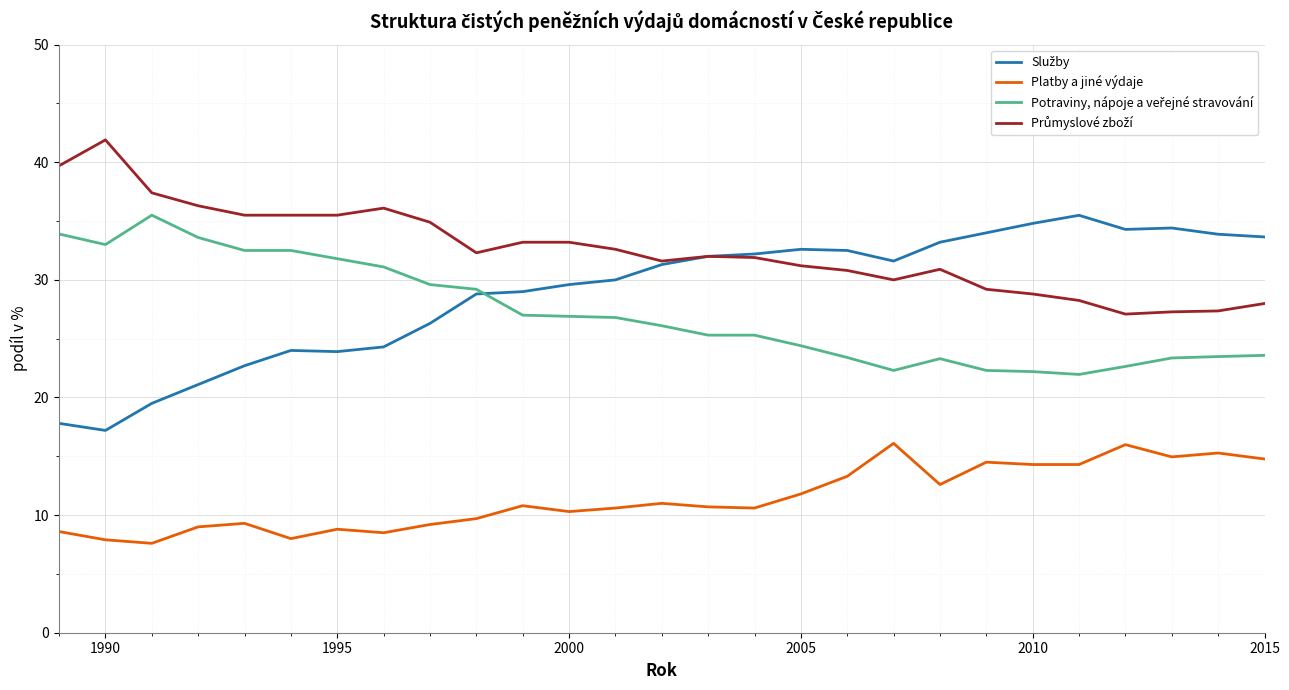

What is the smallest value displayed?

7.6